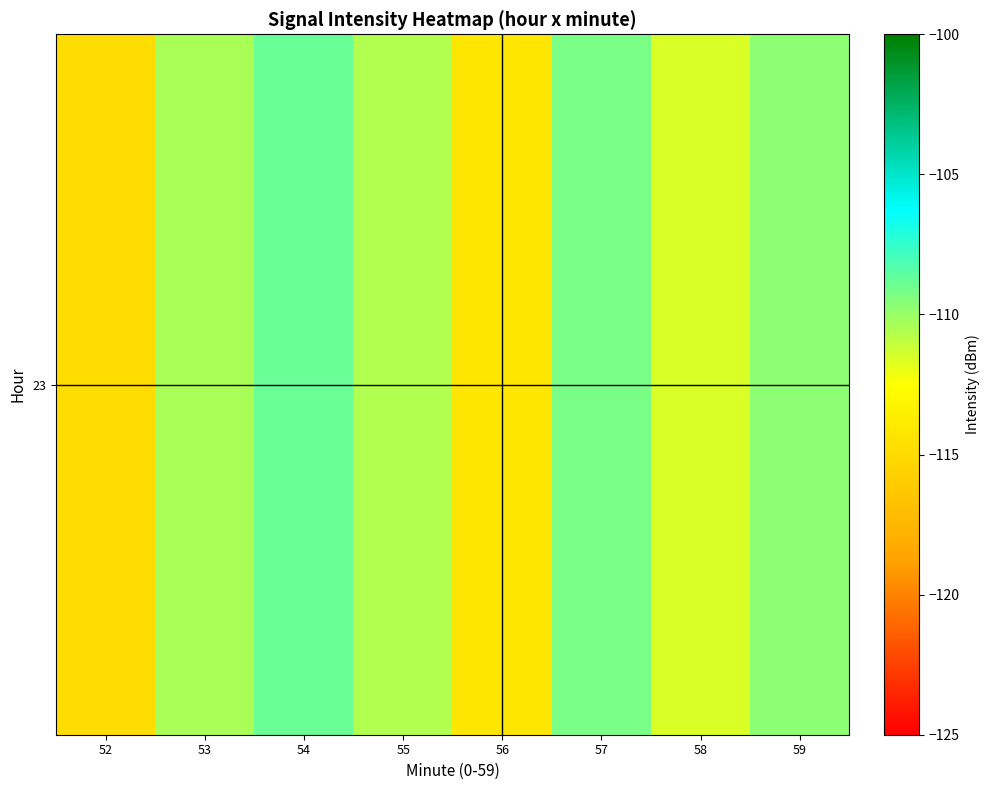

Between 54 and 59, which is larger?

54